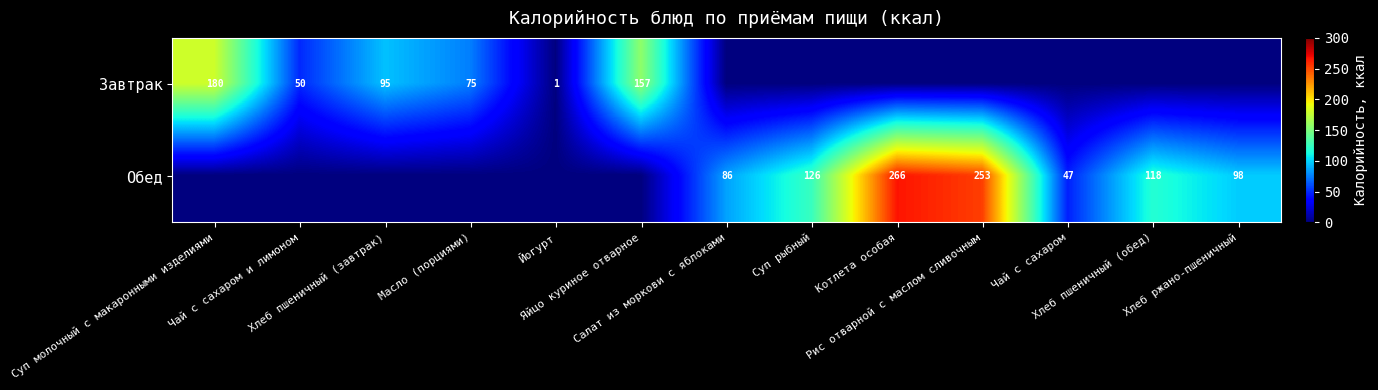

Where is Обед nearest to the value 133?

Суп рыбный